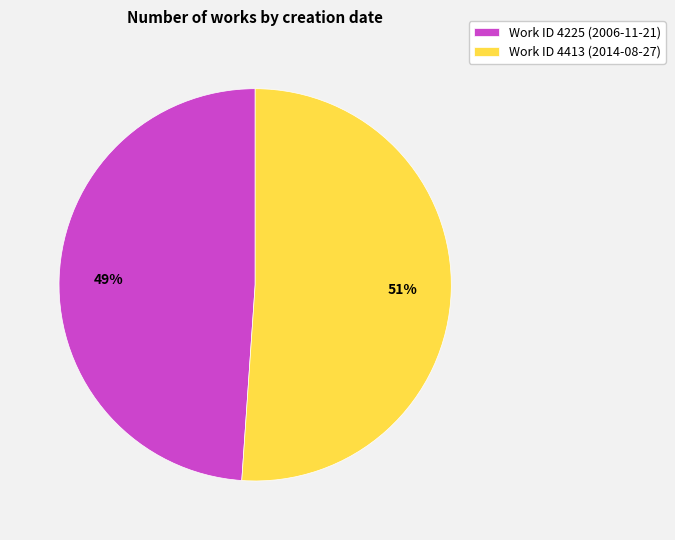

How many segments does this pie chart have?

2